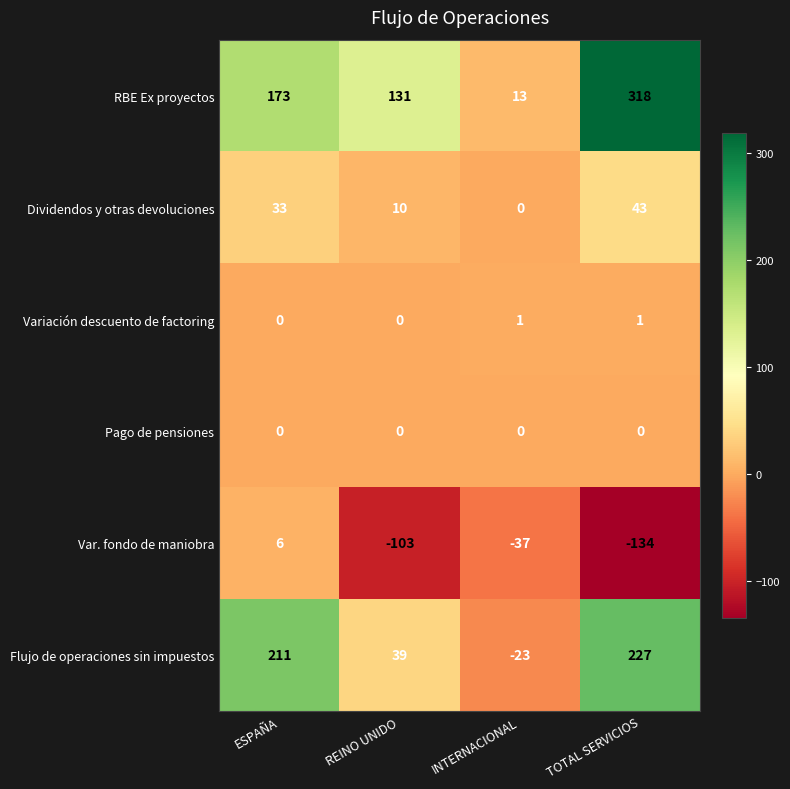

What value does the RBE Ex proyectos series have at REINO UNIDO, to the nearest 50?

150